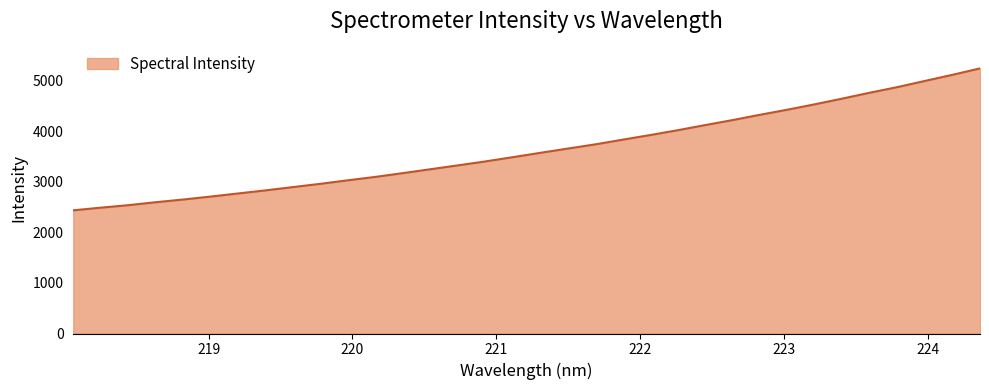

What is the minimum value shown in the chart?

2438.4